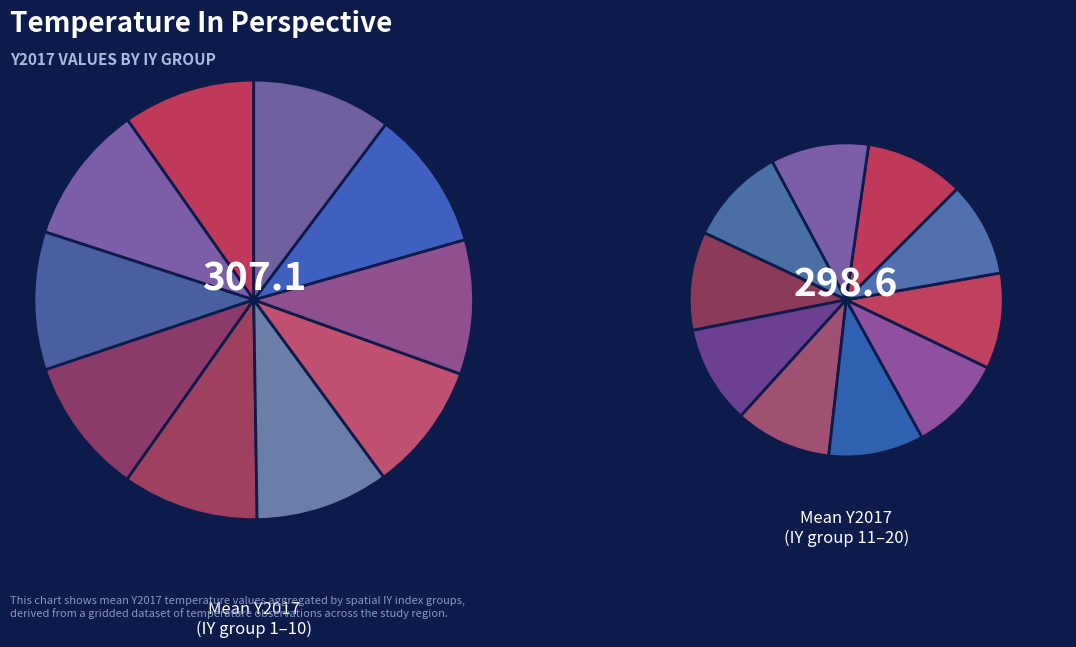

How many segments does this pie chart have?

20